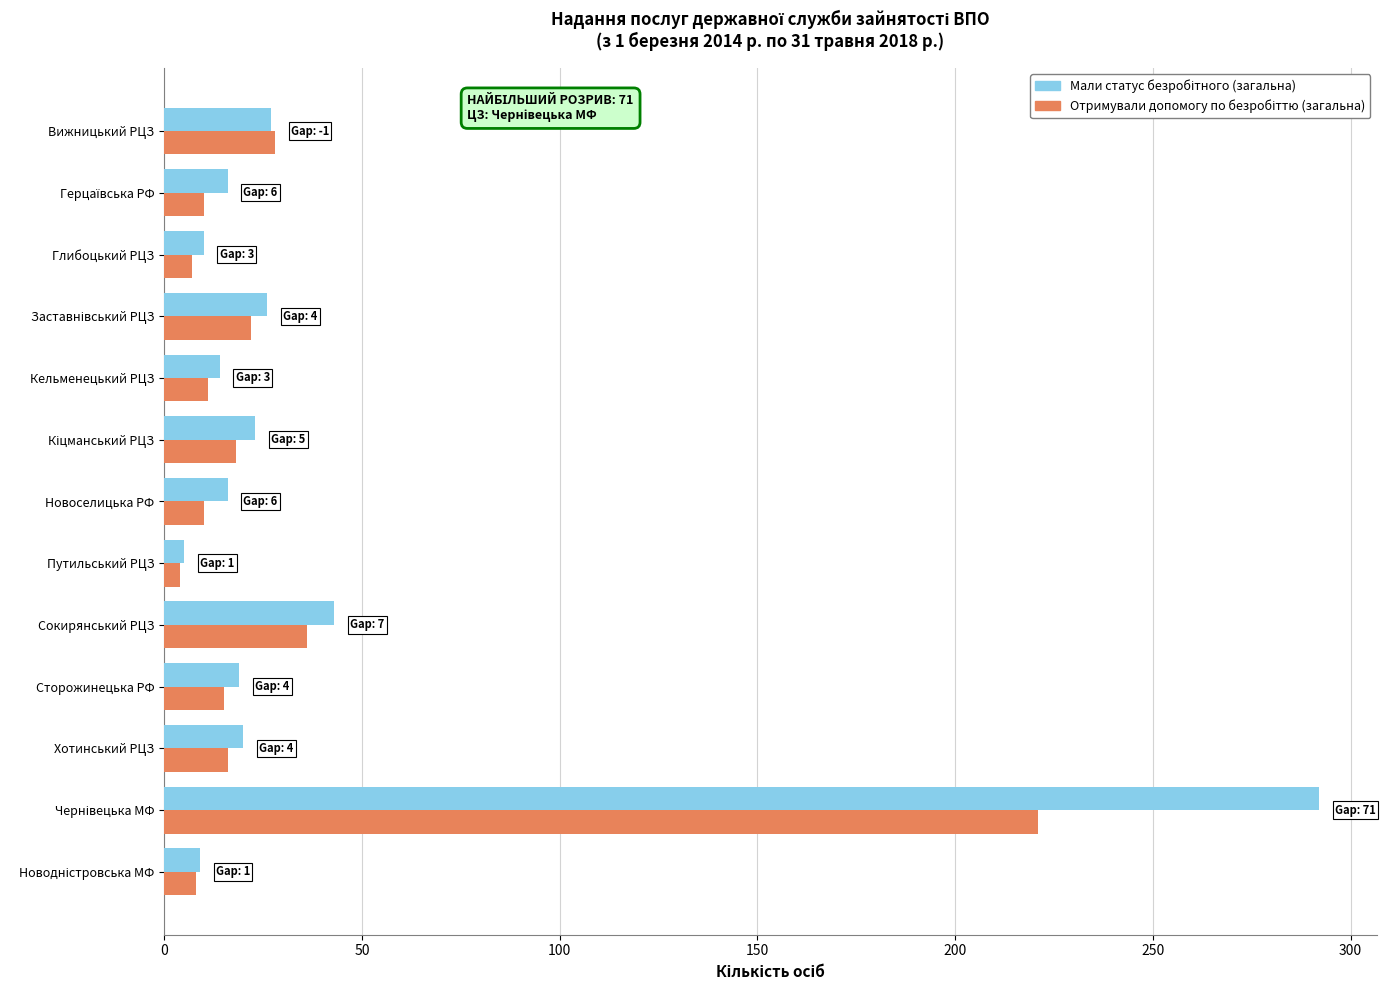

What is the maximum value shown in the chart?

292